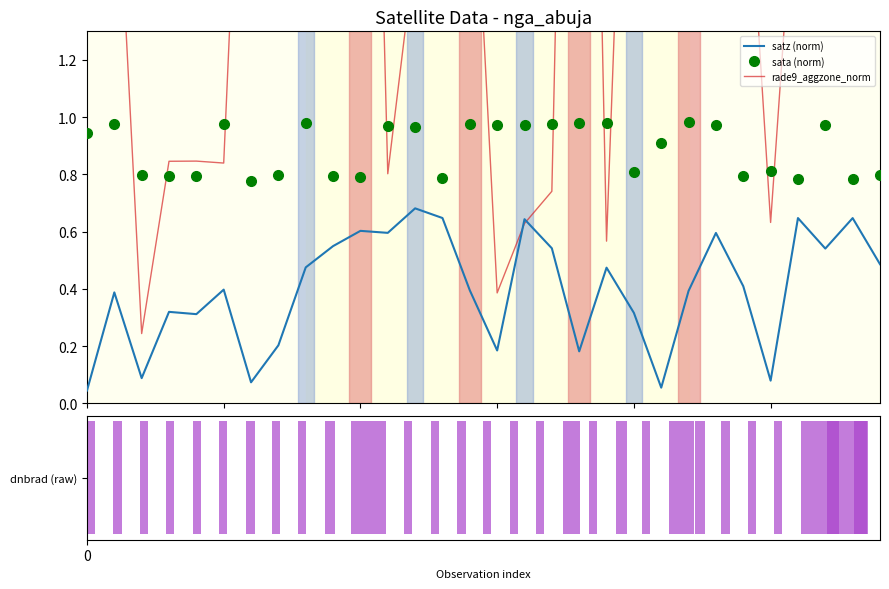

Is it true that satz (norm) equals 0.4 at 5?

True